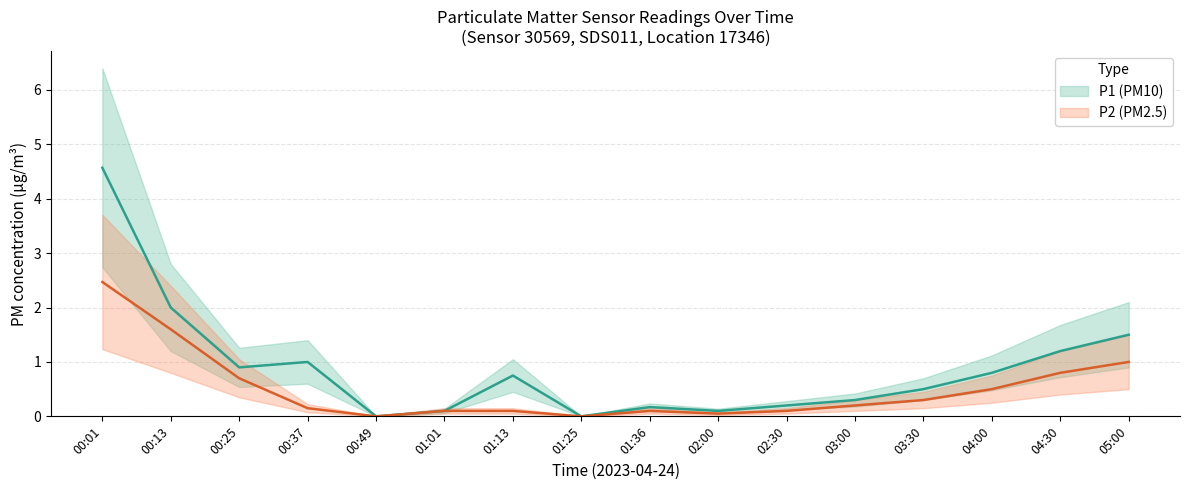

Reading right to left, list all the values displayed in this chart.

P1: 05:00=1.5	04:30=1.2	04:00=0.8	03:30=0.5	03:00=0.3	02:30=0.2	02:00=0.1	01:36=0.2	01:25=0.0	01:13=0.8	01:01=0.1	00:49=0.0	00:37=1.0	00:25=0.9	00:13=2.0	00:01=4.6
P2: 05:00=1.0	04:30=0.8	04:00=0.5	03:30=0.3	03:00=0.2	02:30=0.1	02:00=0.1	01:36=0.1	01:25=0.0	01:13=0.1	01:01=0.1	00:49=0.0	00:37=0.1	00:25=0.7	00:13=1.6	00:01=2.5